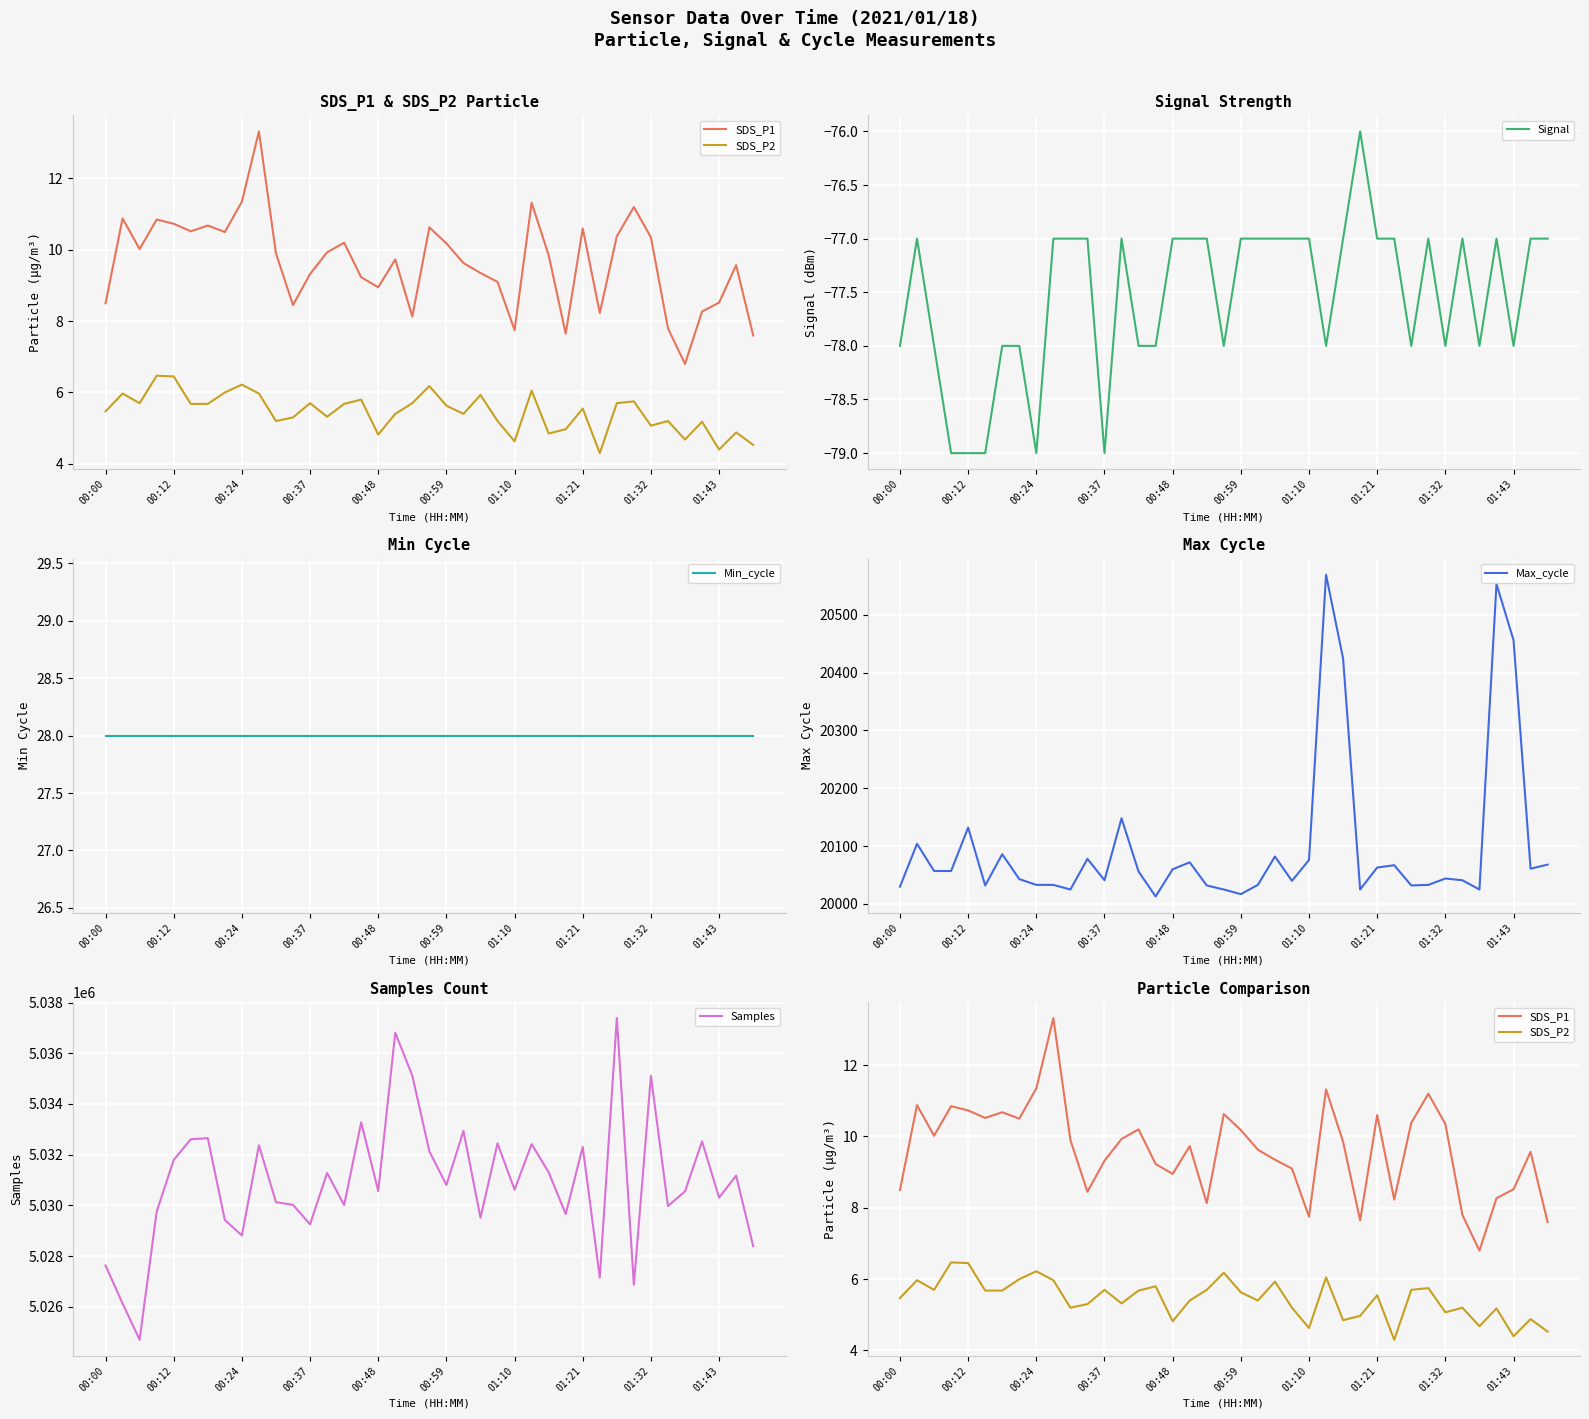

What is the difference between the second highest and second lowest values in the Samples series?

10678